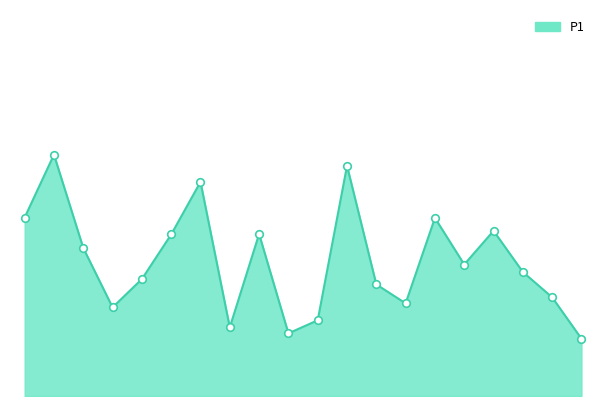

Is this an area chart (filled region under the line)?

Yes